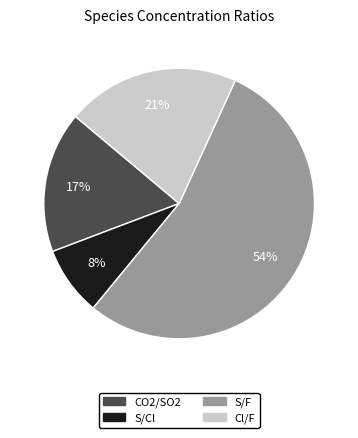

Does Cl/F account for over 50% of the chart?

No